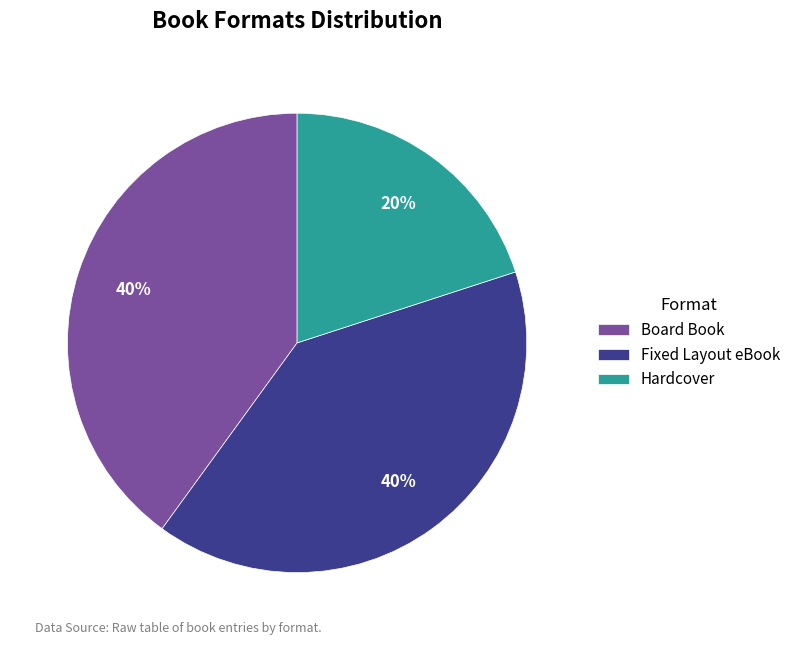

Which slice is the smallest?

Hardcover